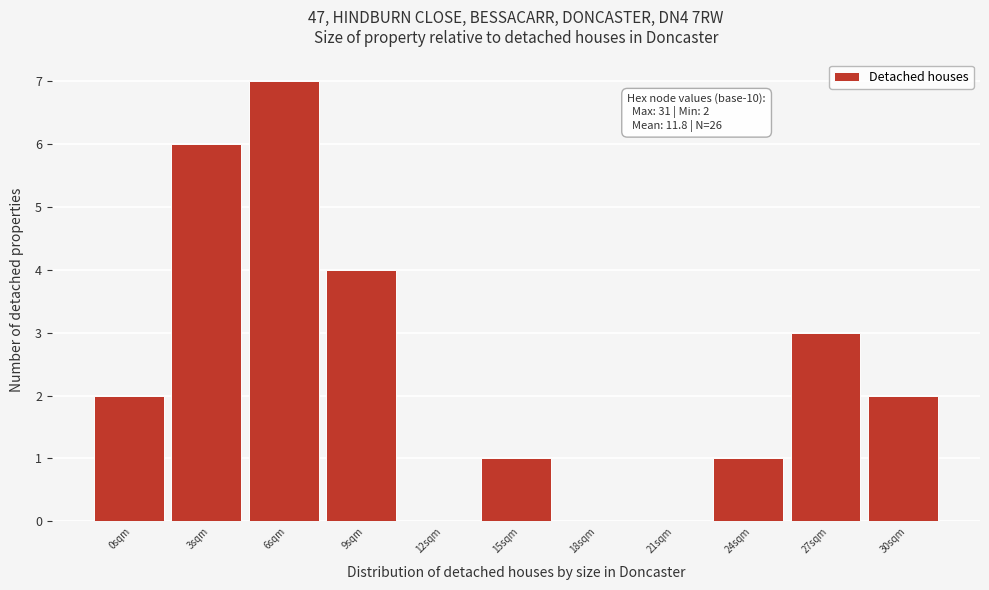

Reading right to left, what are all the values shown in this chart?

30sqm=2	27sqm=3	24sqm=1	21sqm=0	18sqm=0	15sqm=1	12sqm=0	9sqm=4	6sqm=7	3sqm=6	0sqm=2